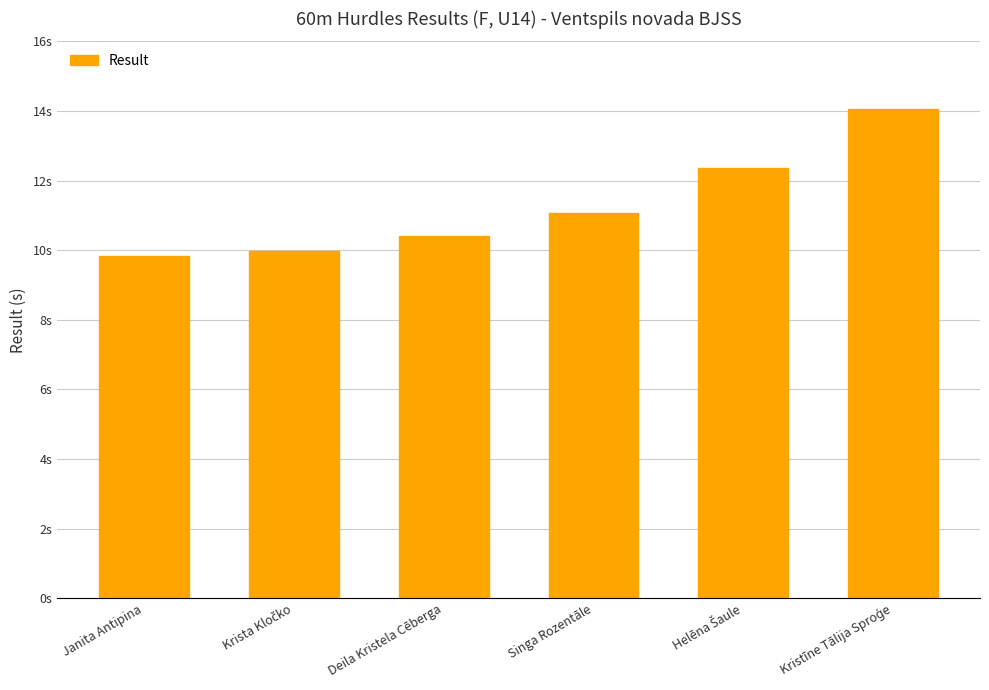

How many bars are there in total?

6